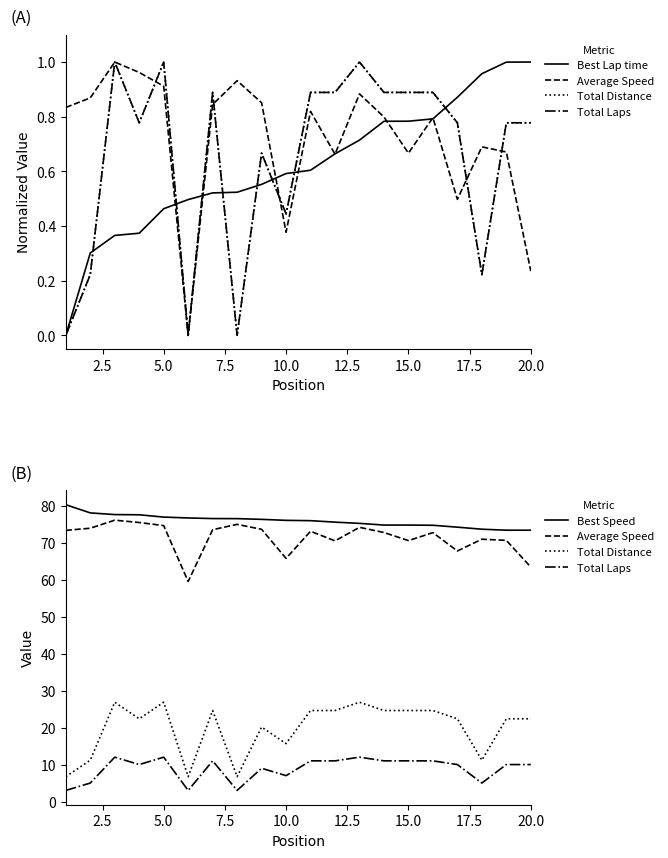

What is the difference between the maximum and second lowest values in the Average Speed series?

12.7